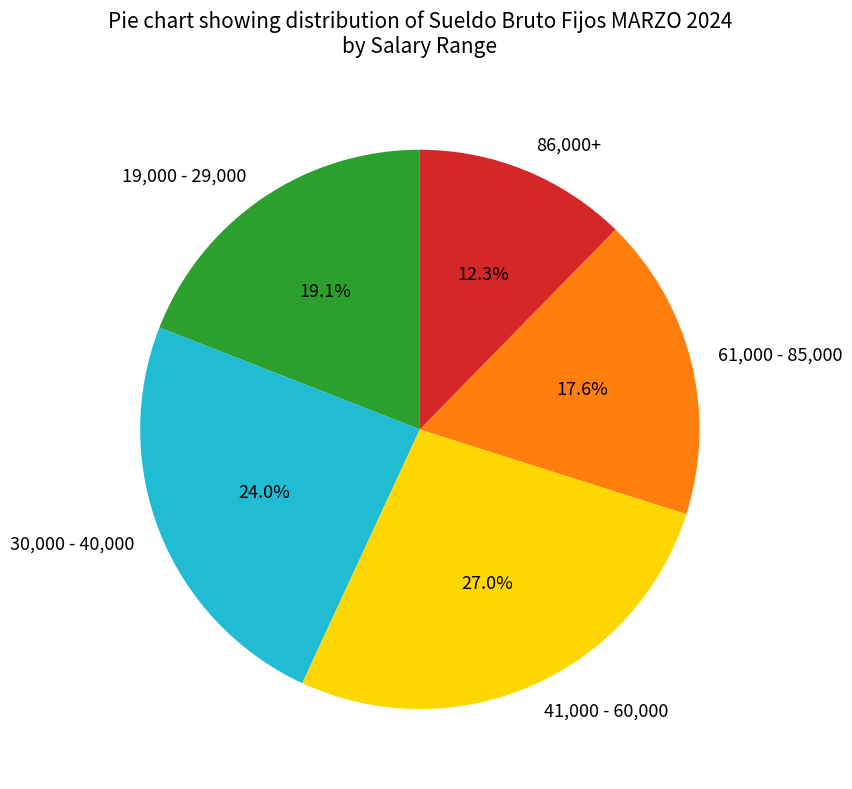

Between 30,000 - 40,000 and 86,000+, which is larger?

30,000 - 40,000